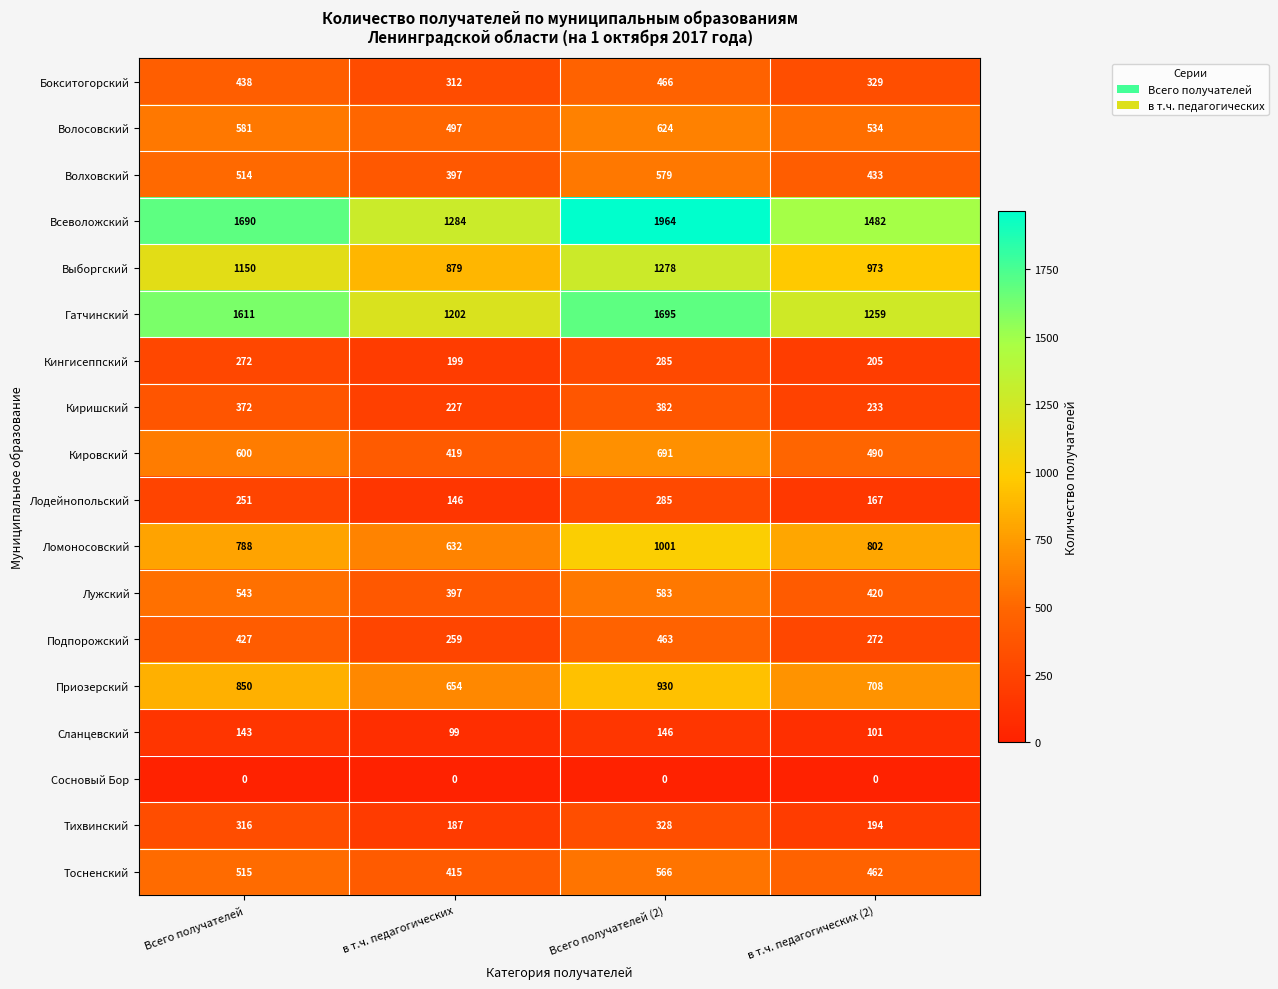

At which label does Кингисеппский reach its peak?

Всего получателей (2)